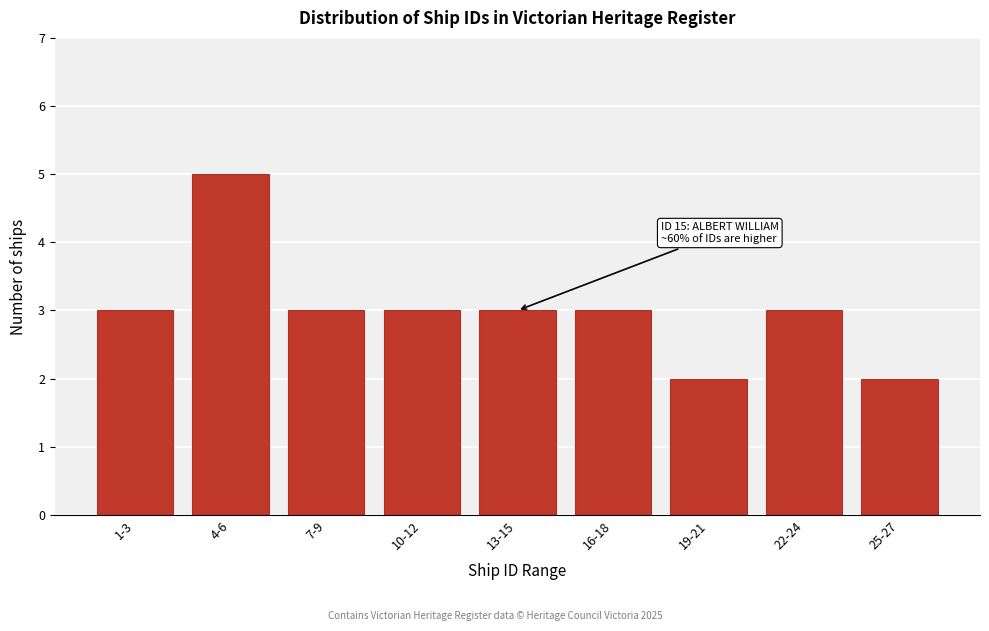

Reading left to right, transcribe all the data shown in this chart.

3	5	3	3	3	3	2	3	2